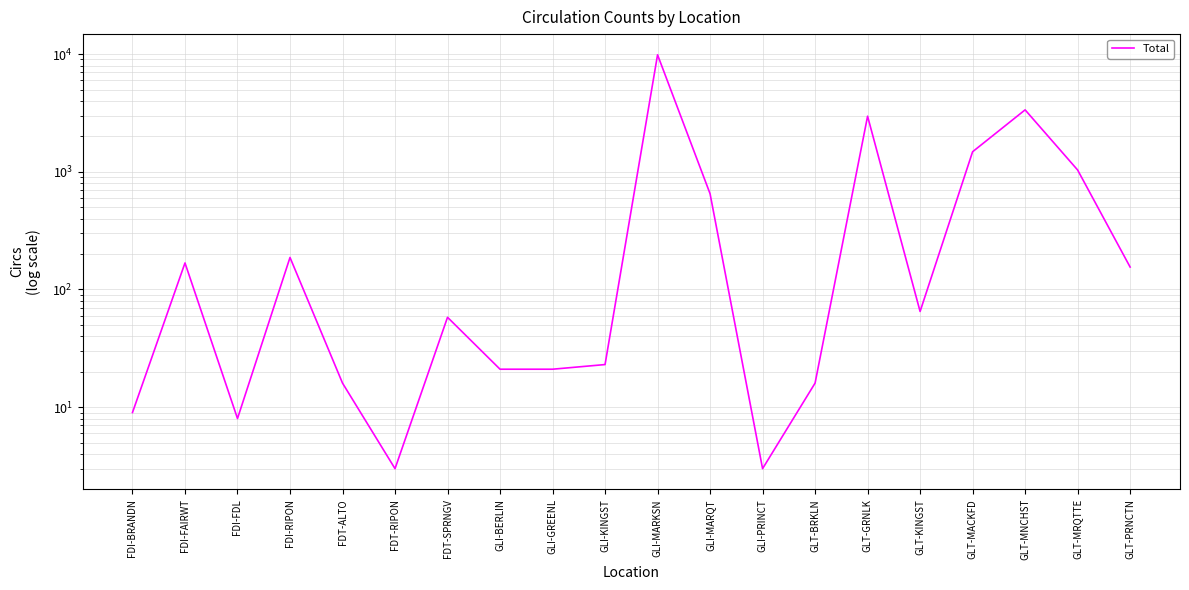

True or false: the data shows 58 at FDT-SPRNGV.

True